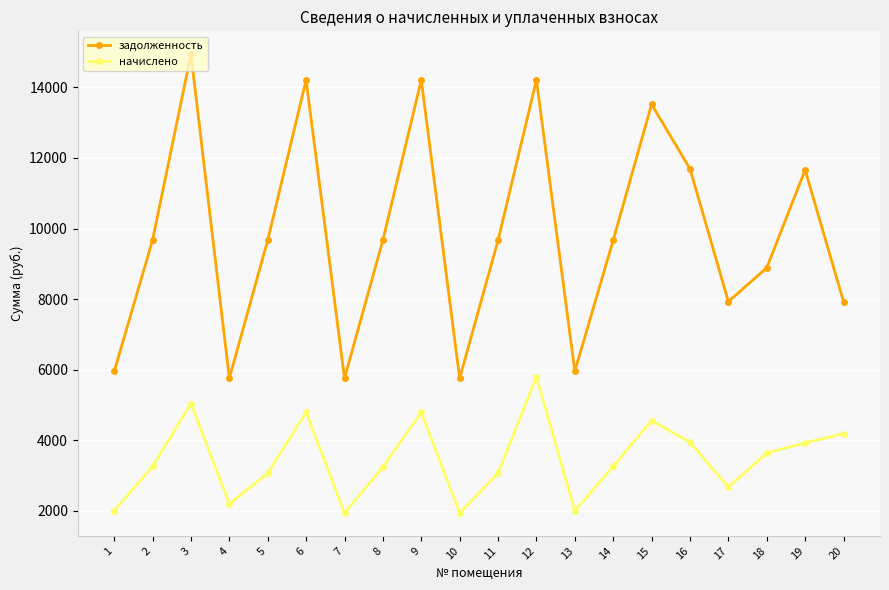

At how many categories does at least one series exceed 3907?

20